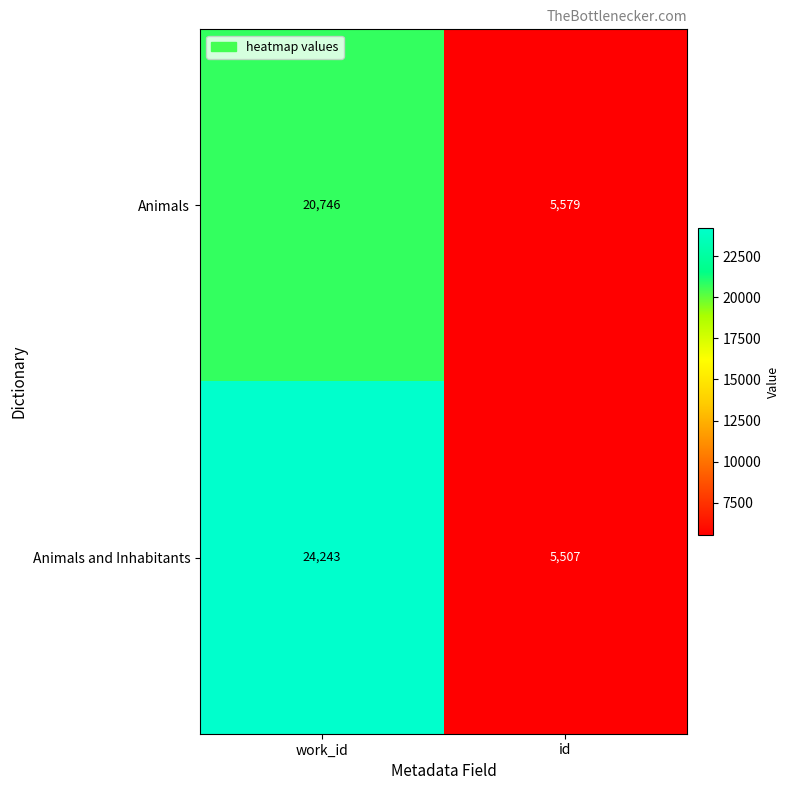

What is the average value of the Animals and Inhabitants series?

14875